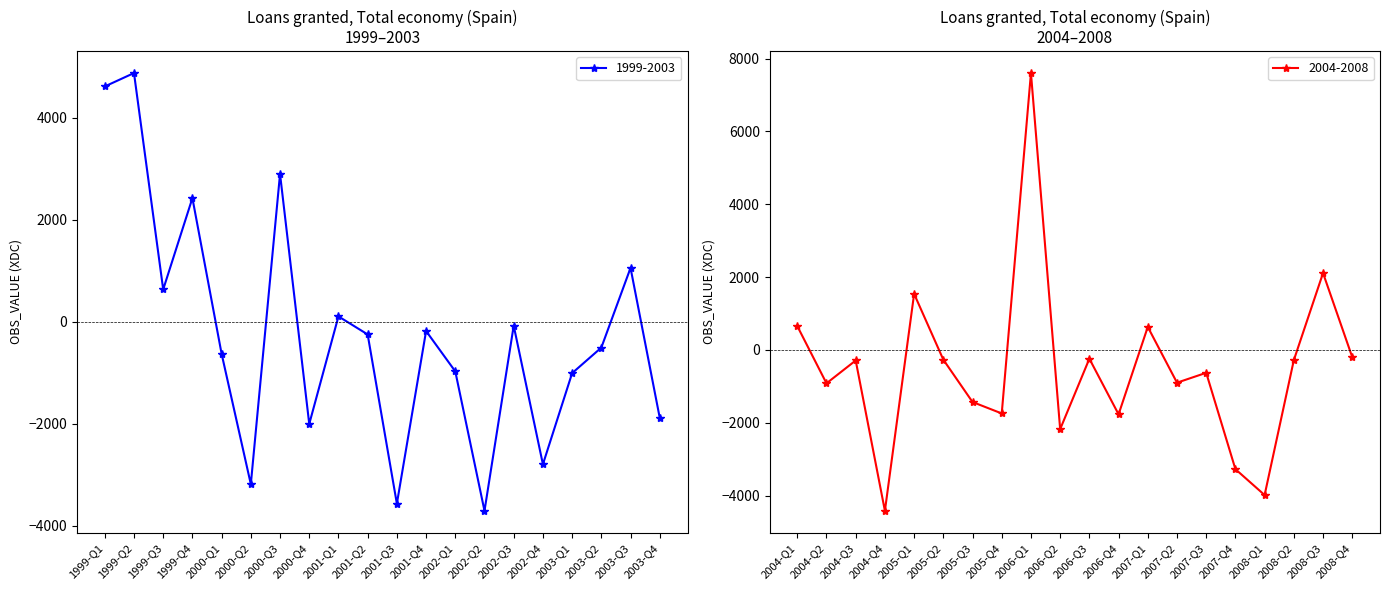

What is the label of the 25th point from the left?

2005-Q1